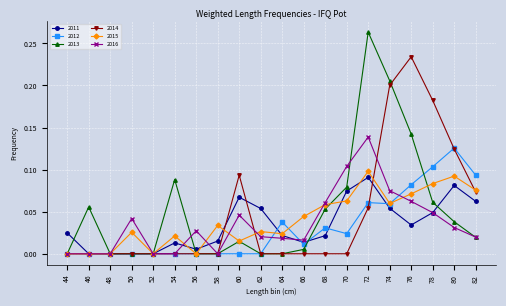

Is it true that 2013 equals 0.0 at 56?

True